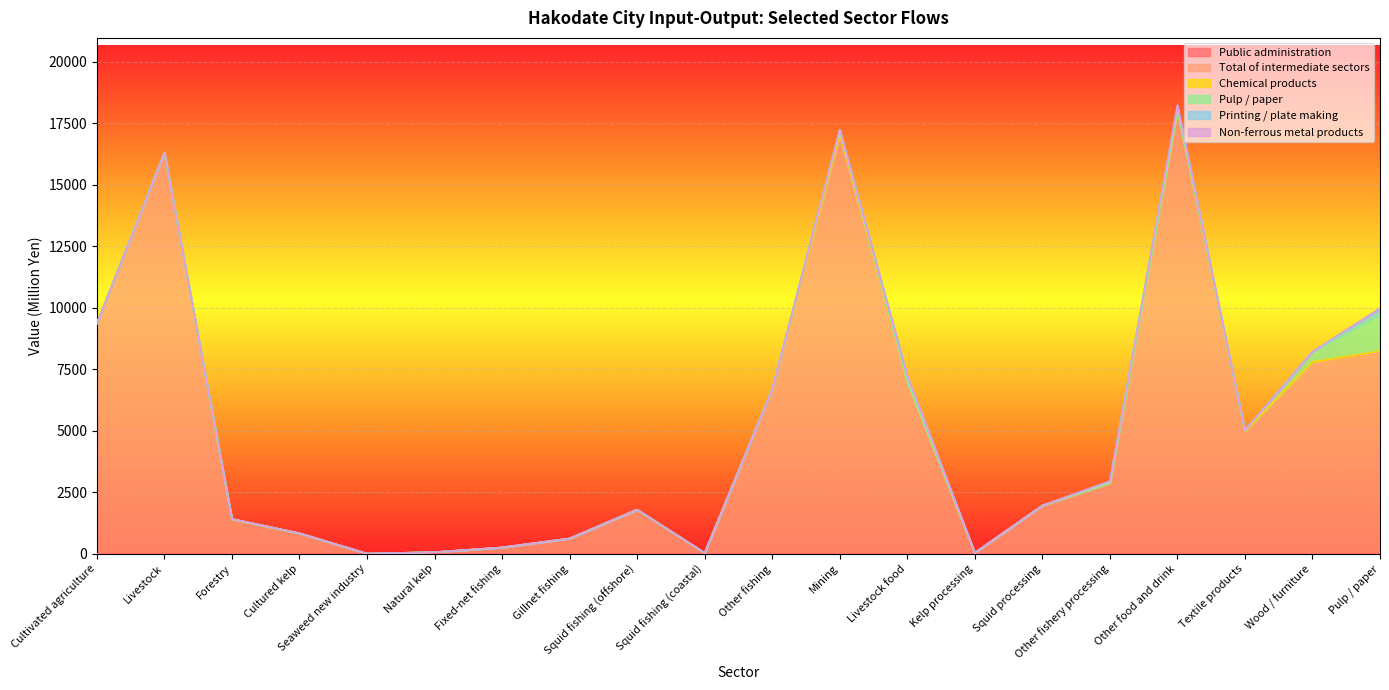

At which category is the sum across all series the highest?

Other food and drink